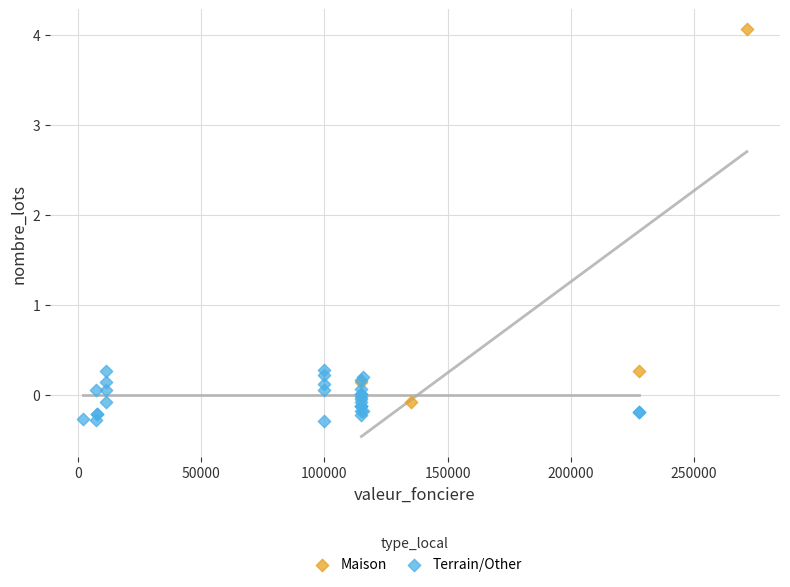

Which series has the widest spread of Y values?

Maison